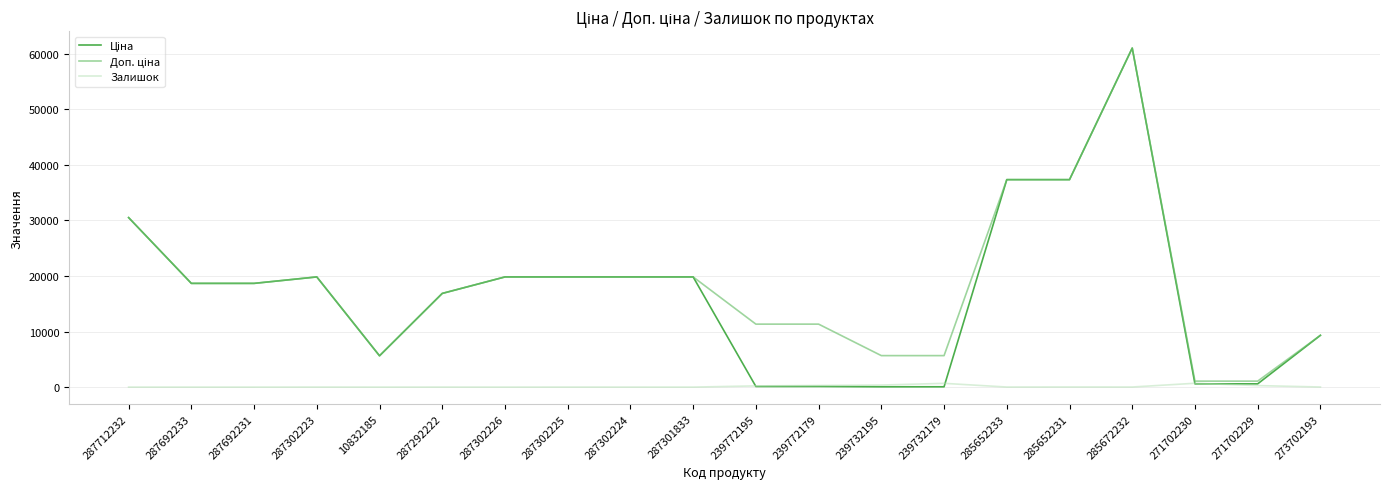

What is the total value across all series at 287692231?

37343.0